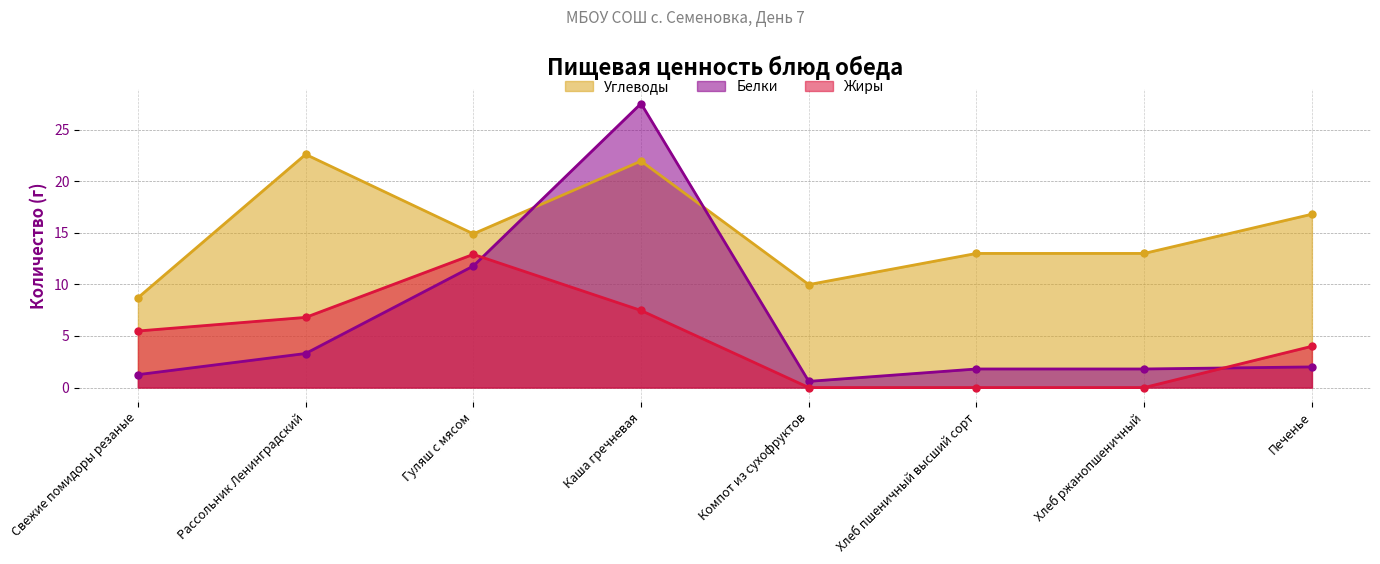

Rank the series at Гуляш с мясом from highest to lowest value.

Углеводы, Жиры, Белки